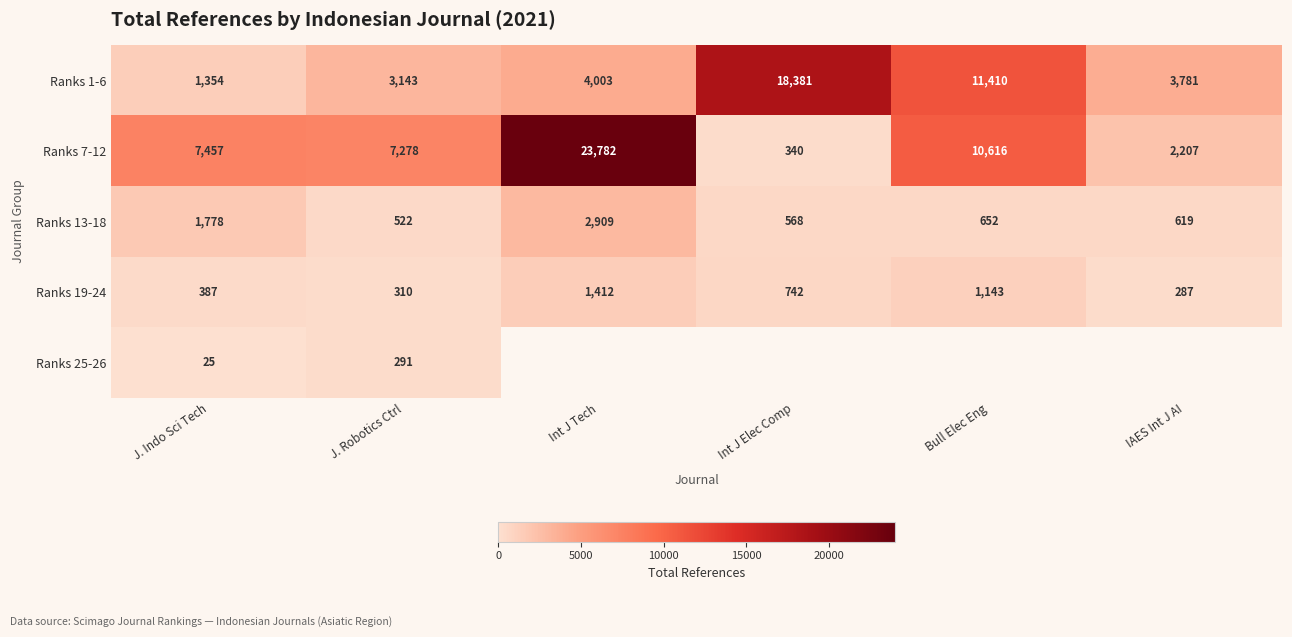

At which label is Ranks 1-6 closest to 9867?

Bull Elec Eng